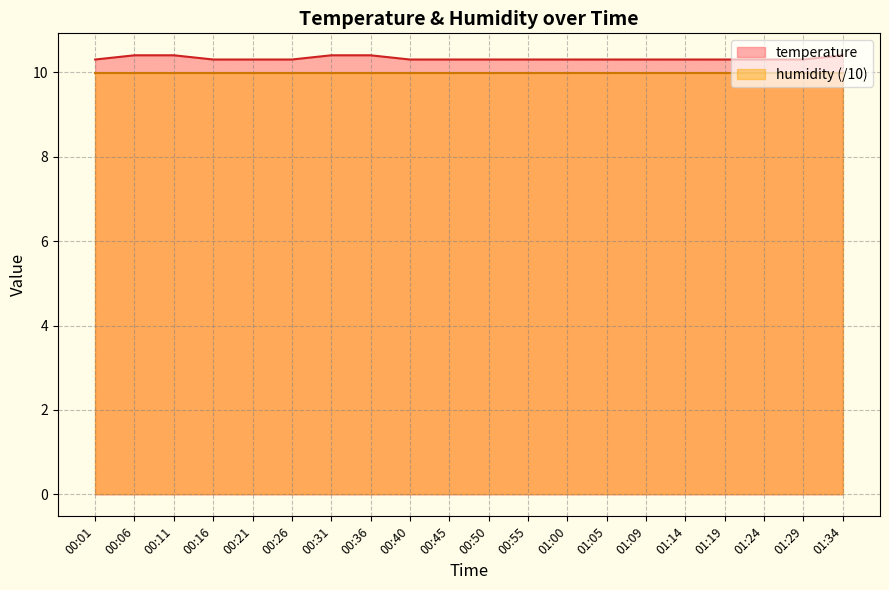

What position from the left is 00:55?

12